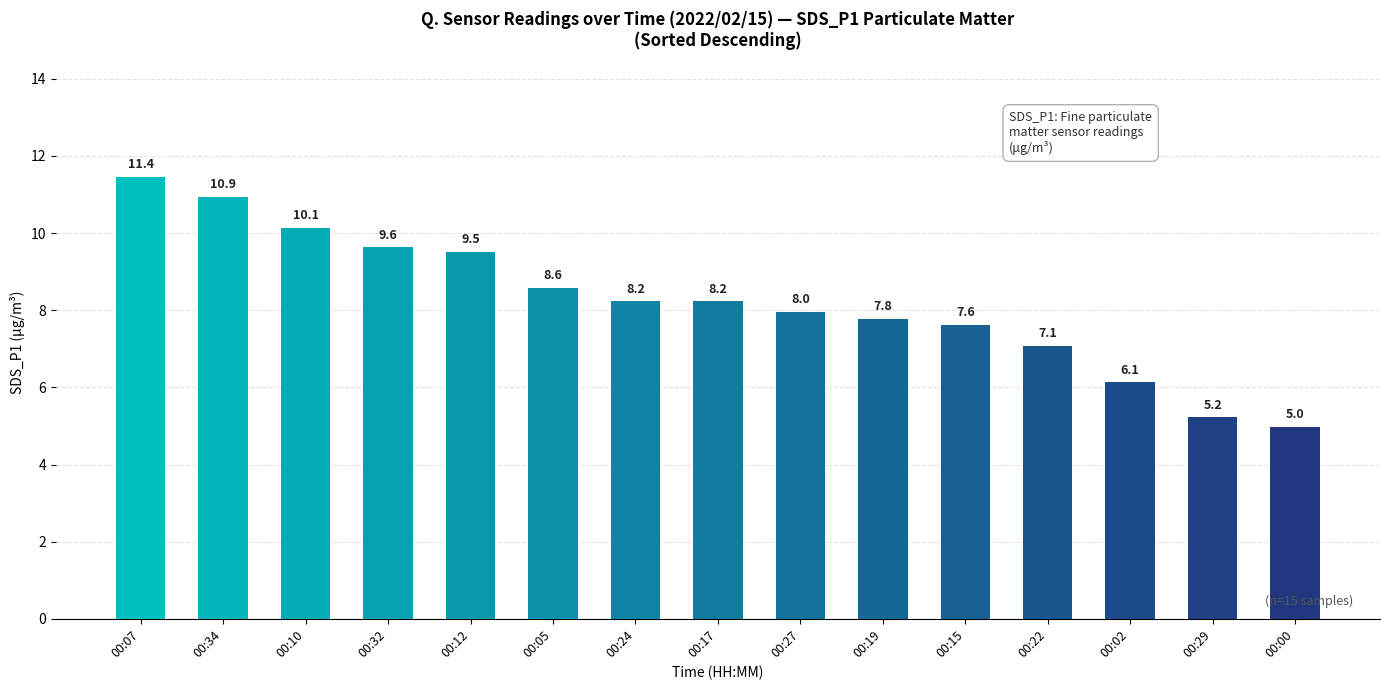

Approximately how many times larger is the value at 00:02 compared to 00:12?

0.6